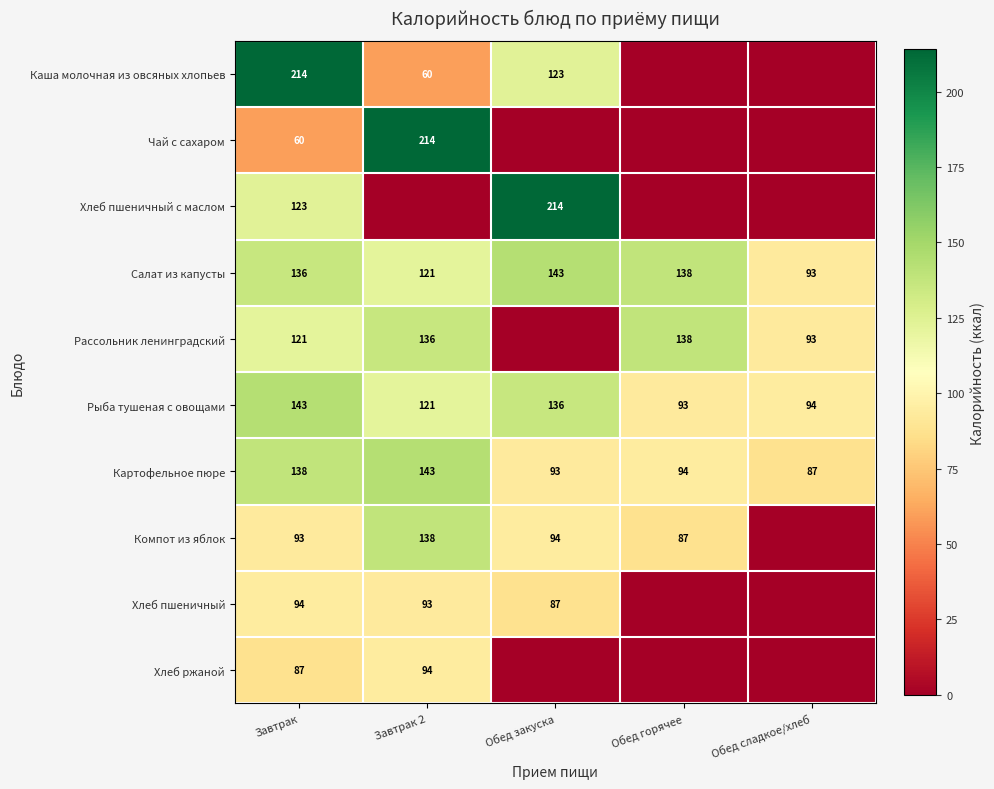

What is the total value across all series at Обед горячее?

550.0